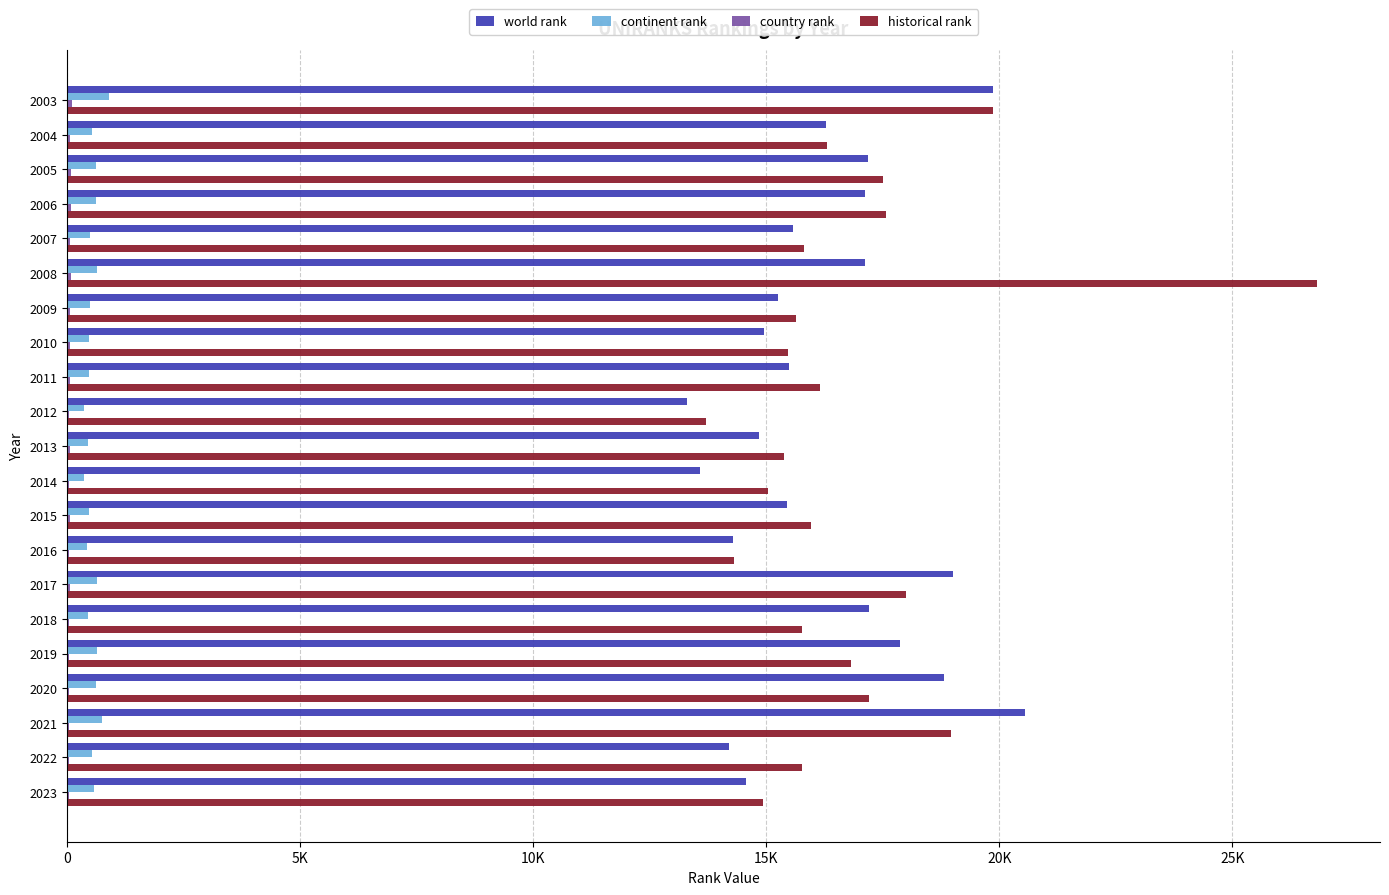

How many groups of bars are there?

21